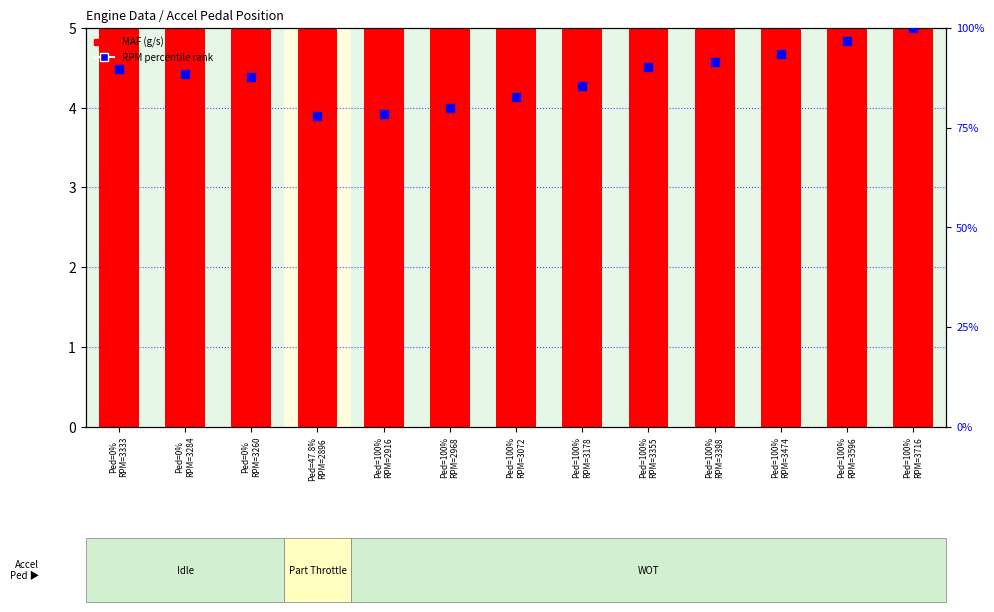

Which series has the widest spread of Y values?

MAF (g/s)